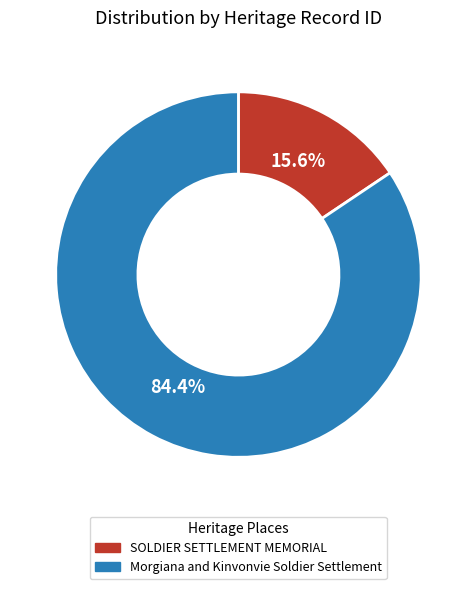

To the nearest percent, what portion does Morgiana and Kinvonvie Soldier Settlement represent?

84%